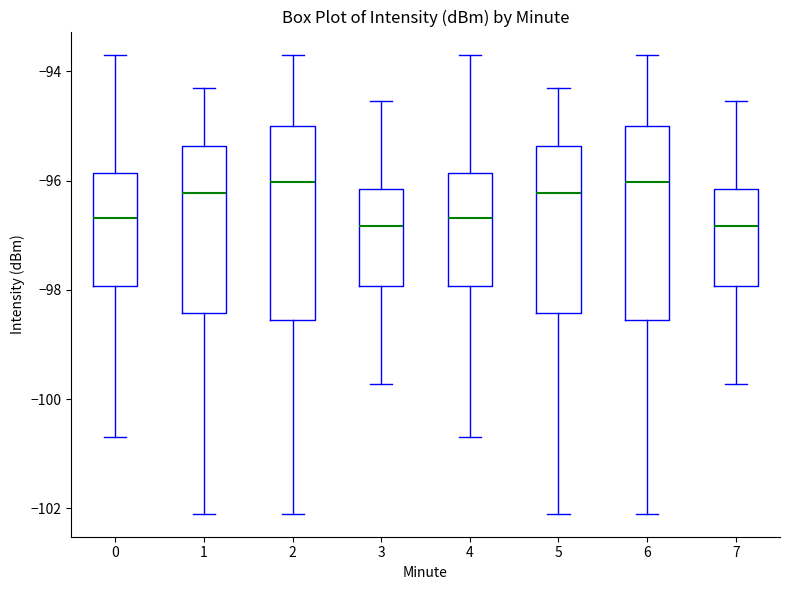

Reading left to right, read every box against the y-axis: the position of its median line, the range the box covers, and the ends of its whiskers. The values are not printed on the chart, so give them approximately, as read against the axis.

0: median -96.6, box -98.0 to -95.8, whiskers -100.6 to -93.6
1: median -96.2, box -98.4 to -95.4, whiskers -102.0 to -94.4
2: median -96.0, box -98.6 to -95.0, whiskers -102.0 to -93.6
3: median -96.8, box -98.0 to -96.2, whiskers -99.8 to -94.6
4: median -96.6, box -98.0 to -95.8, whiskers -100.6 to -93.6
5: median -96.2, box -98.4 to -95.4, whiskers -102.0 to -94.4
6: median -96.0, box -98.6 to -95.0, whiskers -102.0 to -93.6
7: median -96.8, box -98.0 to -96.2, whiskers -99.8 to -94.6